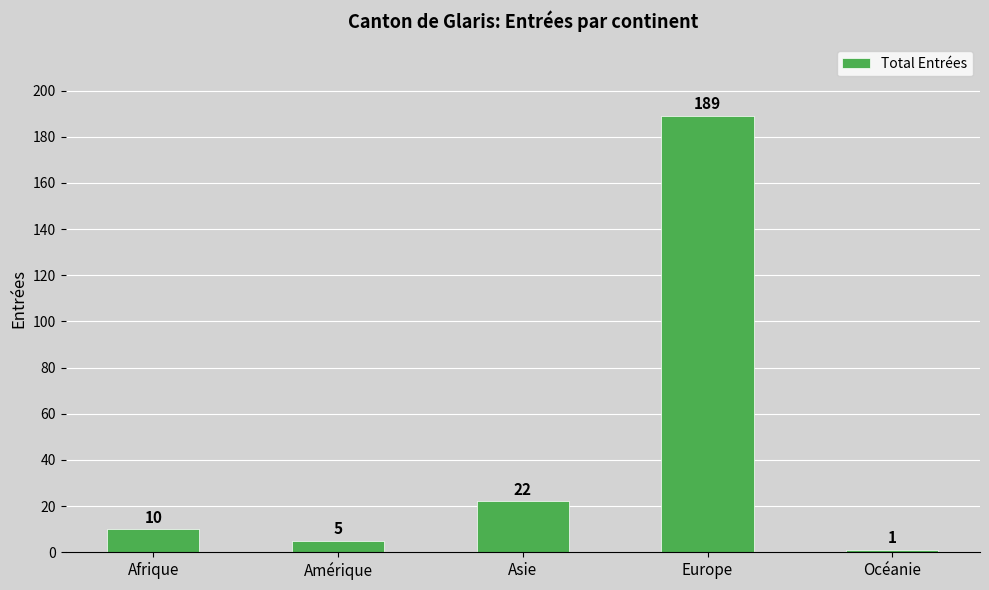

List the labels in order of value, smallest first.

Océanie, Amérique, Afrique, Asie, Europe